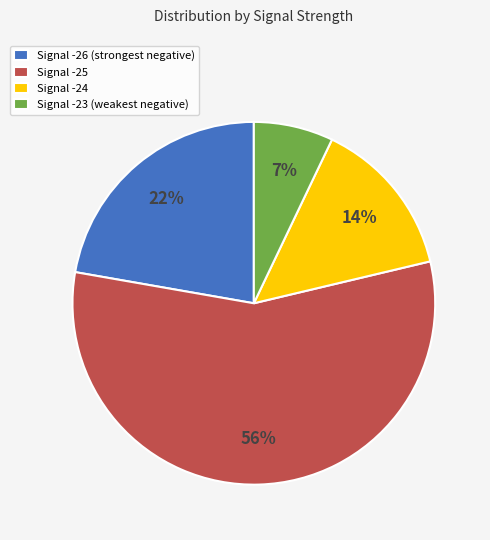

The Signal -25 slice represents 56% of the pie. True or false?

True